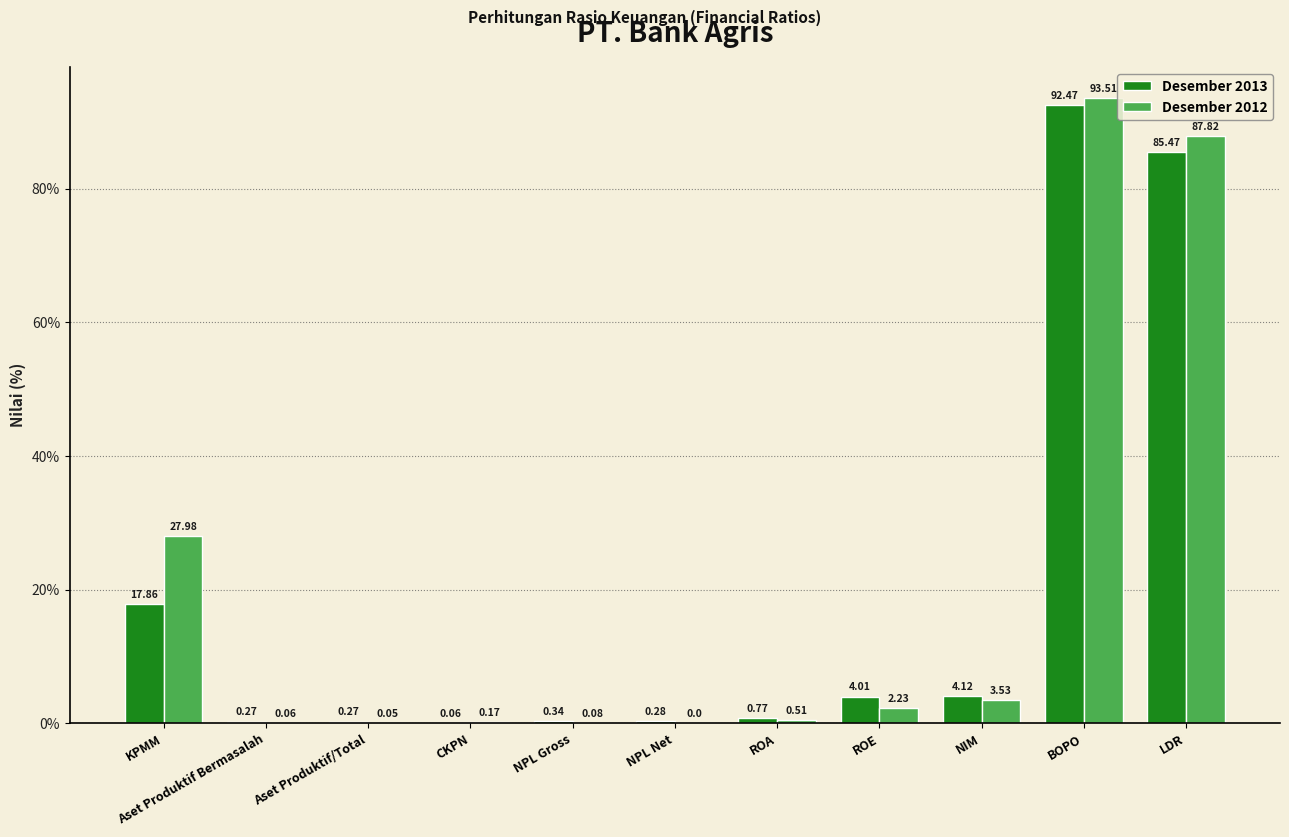

Are the bars grouped side by side (vs. stacked)?

Yes